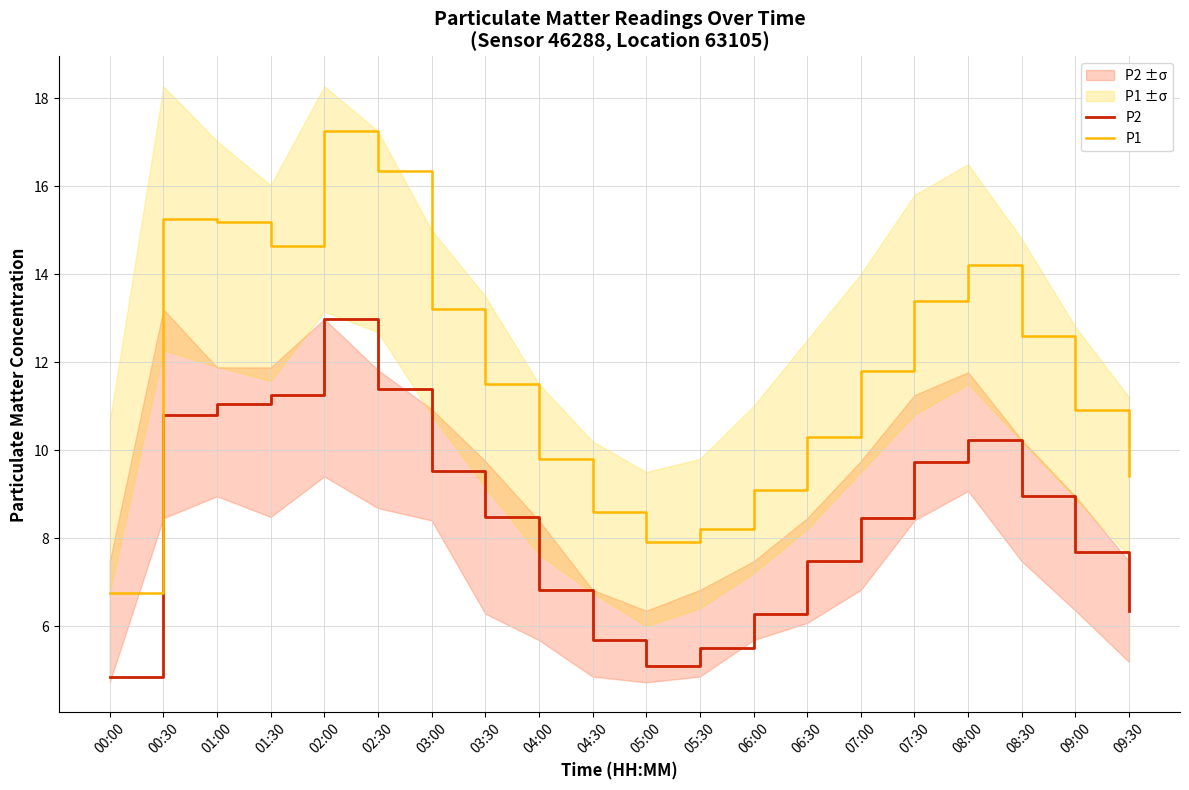

At which category does P2 reach its first local valley?

05:00